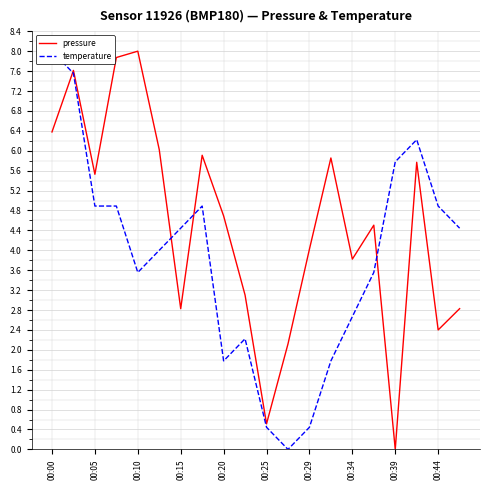

Is it true that pressure equals 4.7 at 00:20?

True